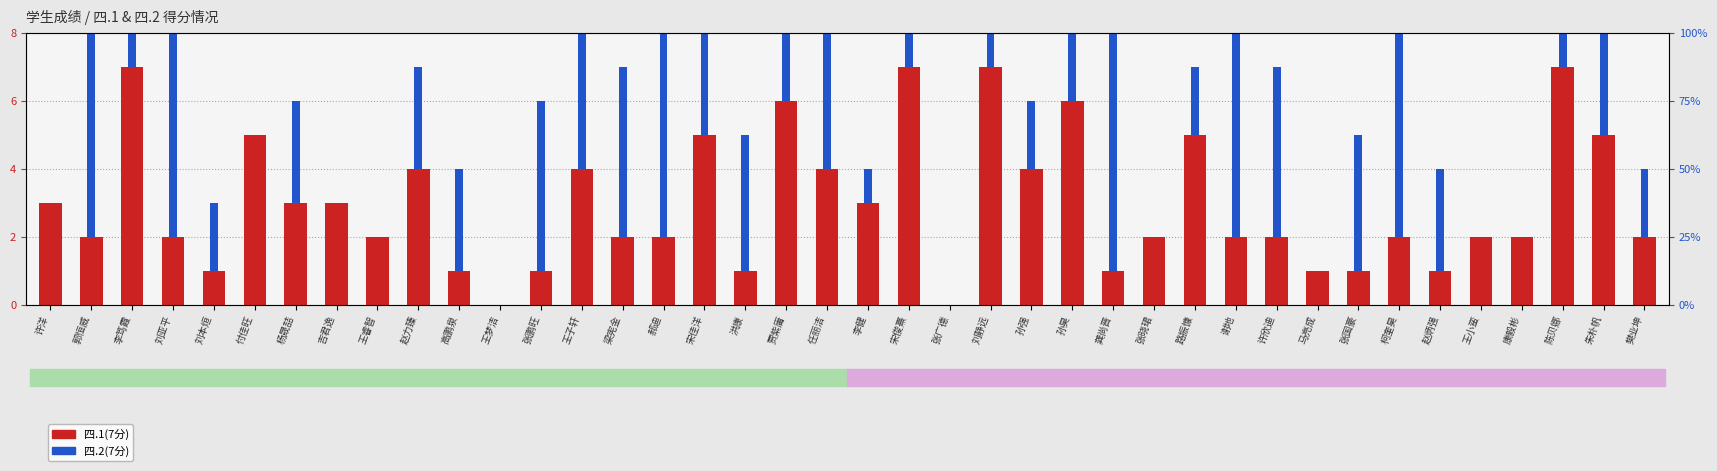

How many series are shown in this chart?

2